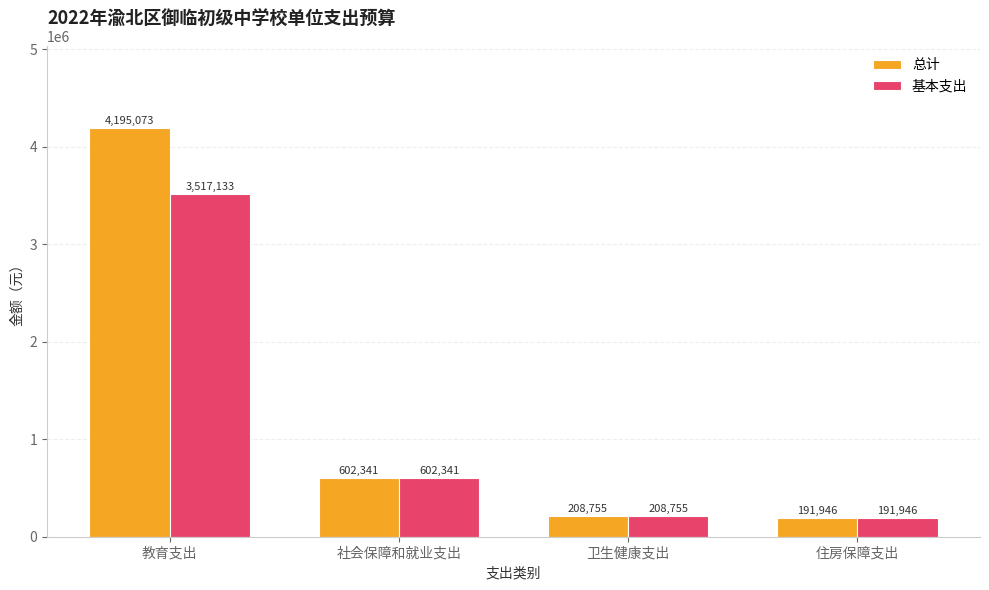

How many data points in 基本支出 are above 602341?

2